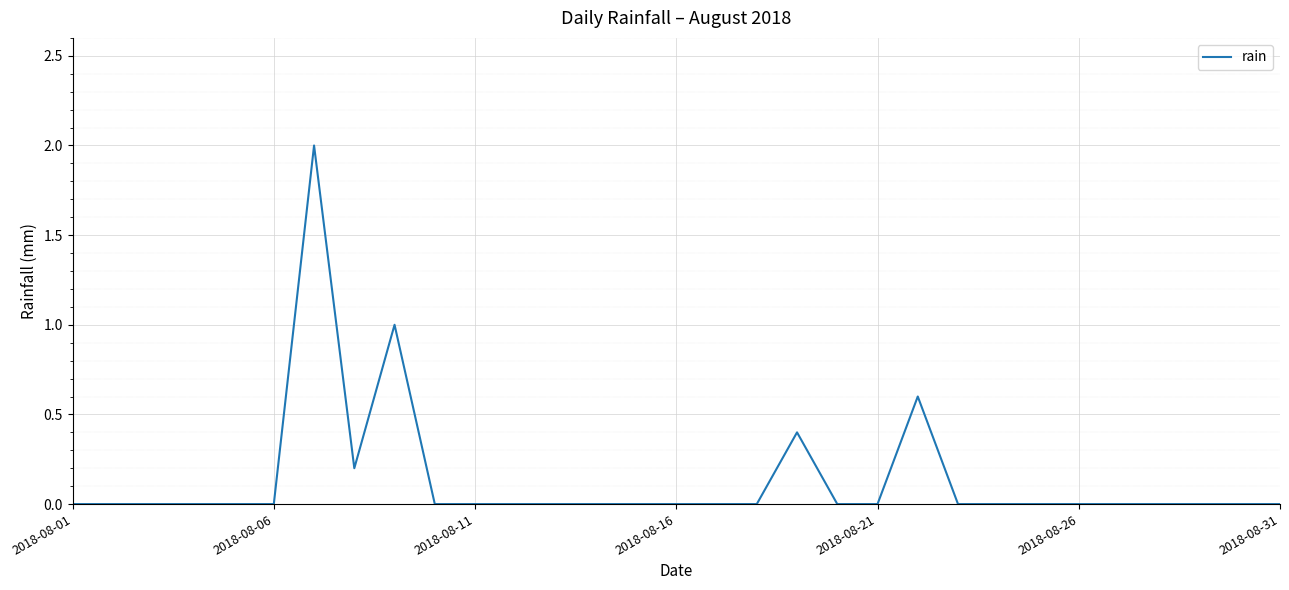

What is the greatest value displayed?

2.0